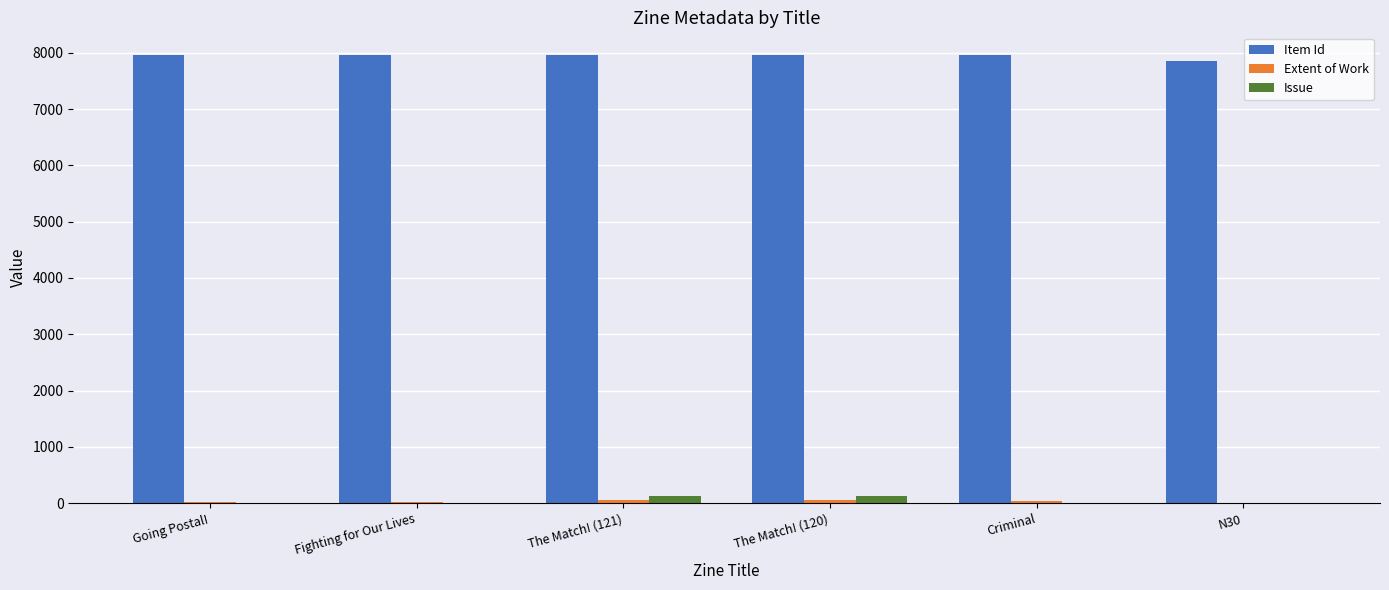

What is the greatest value displayed?

7964